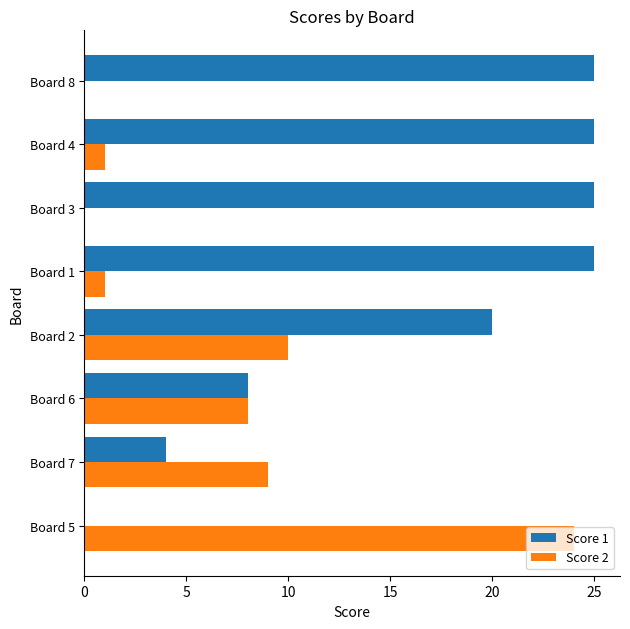

How many data points does each series have?

8